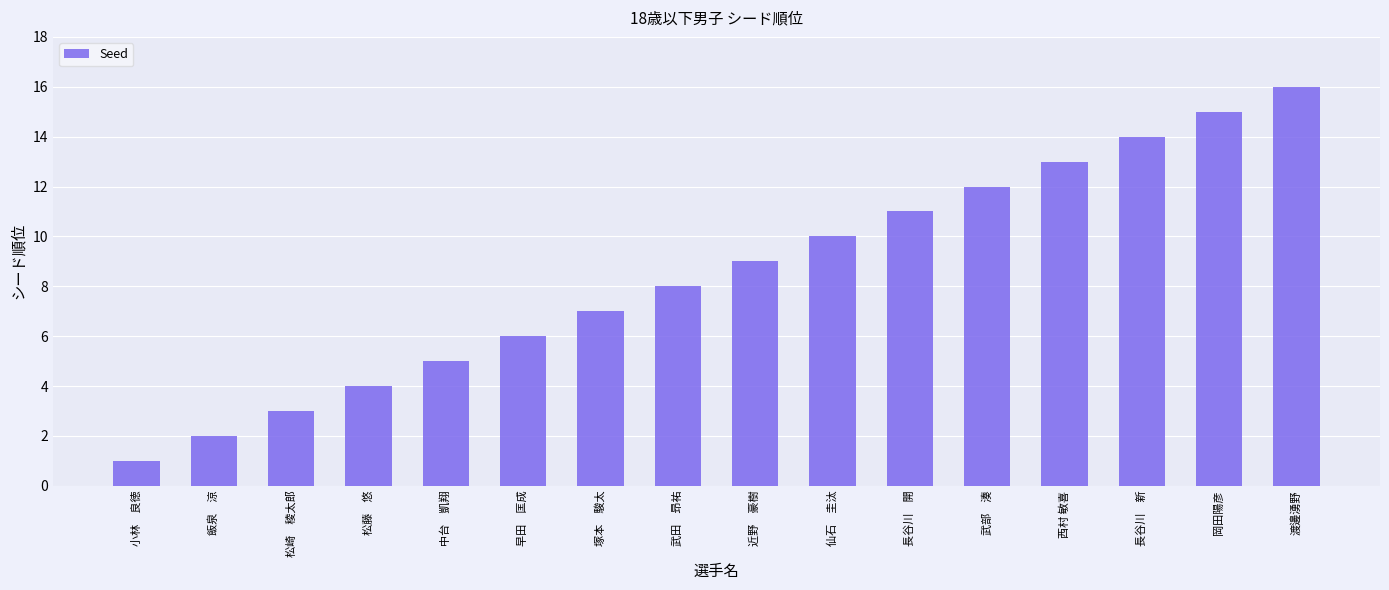

True or false: the data shows 2 at 松崎　稜太郎.

False